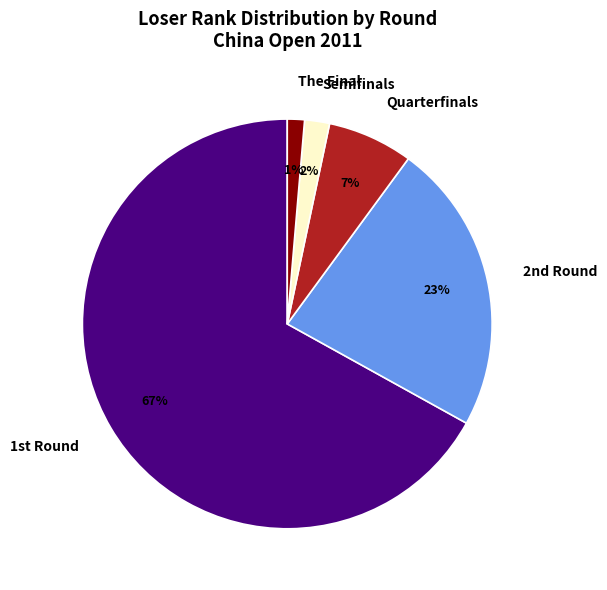

What is the smallest slice in the pie chart?

The Final